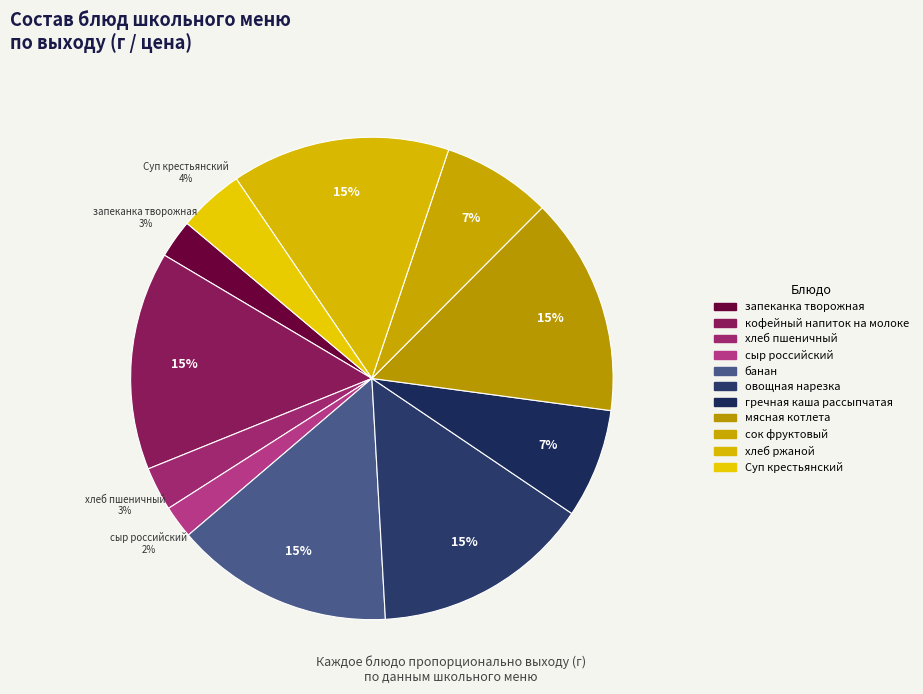

How many slices are in this pie chart?

11